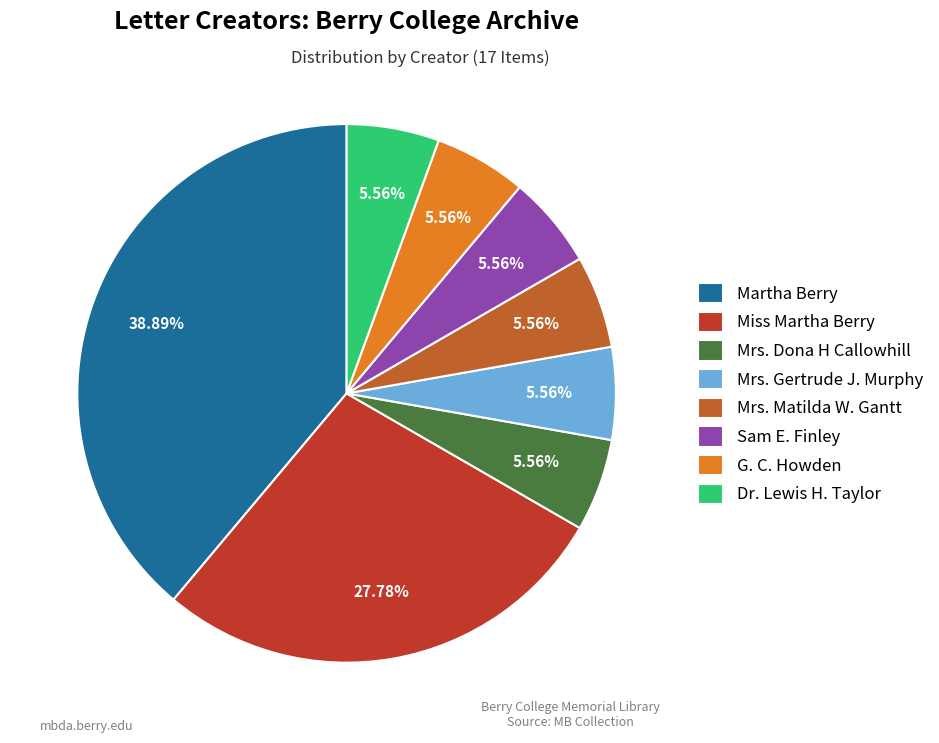

To the nearest percent, what is the difference between the Martha Berry and Dr. Lewis H. Taylor slice percentages?

33%